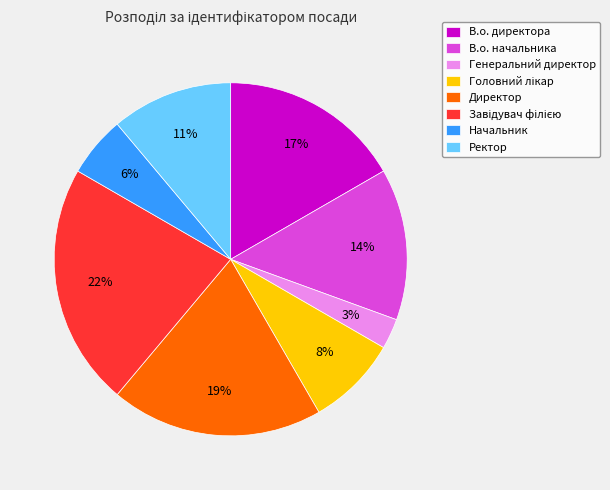

To the nearest percent, what is the average slice percentage?

12%